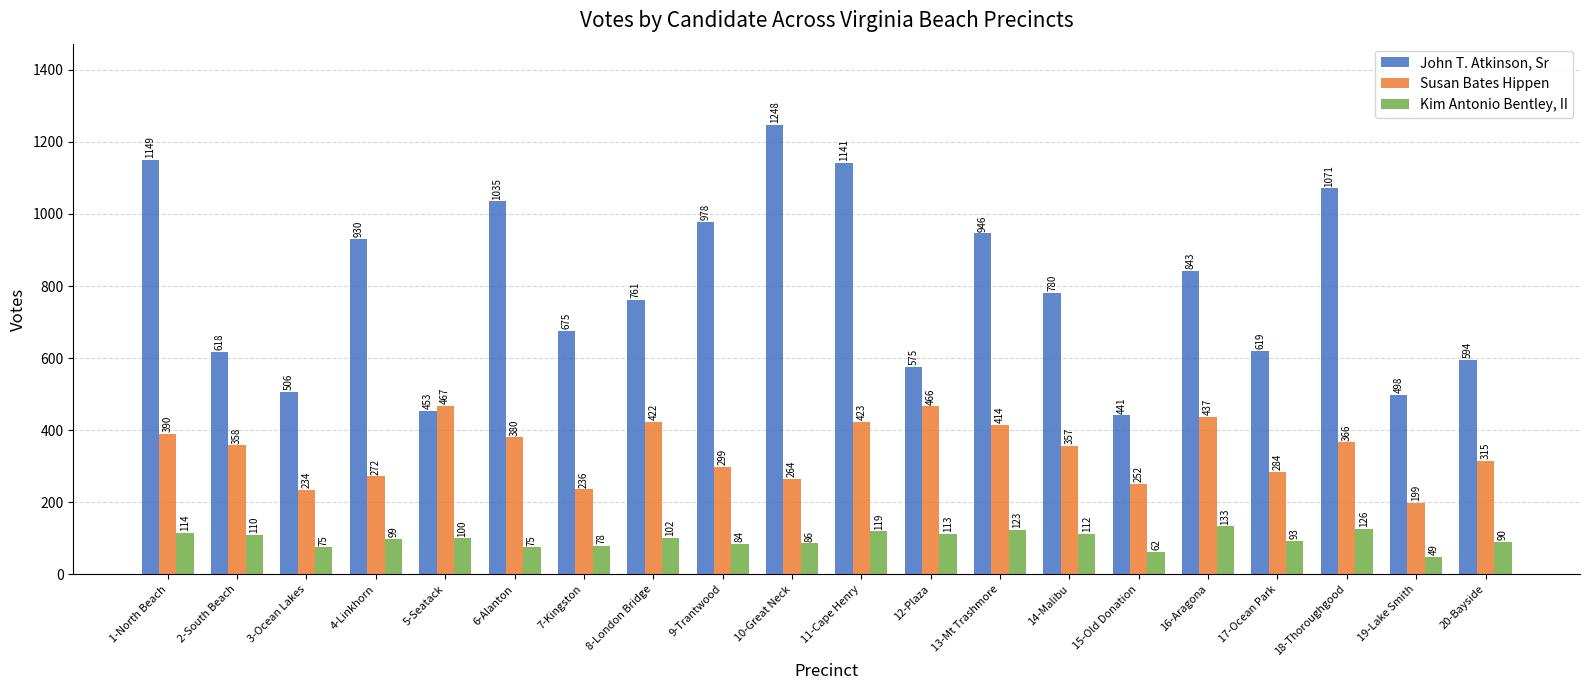

At how many categories does at least one series exceed 611?

14